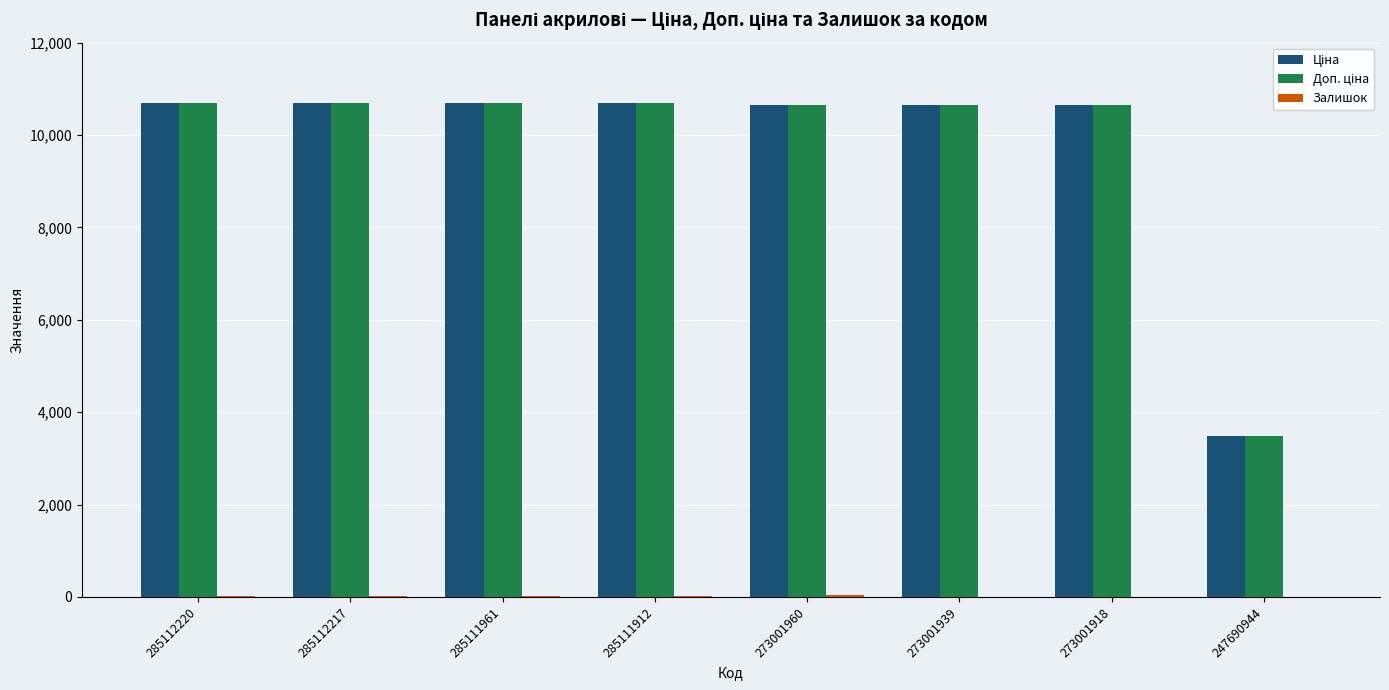

What is the total value across all series at 273001918?

21276.5